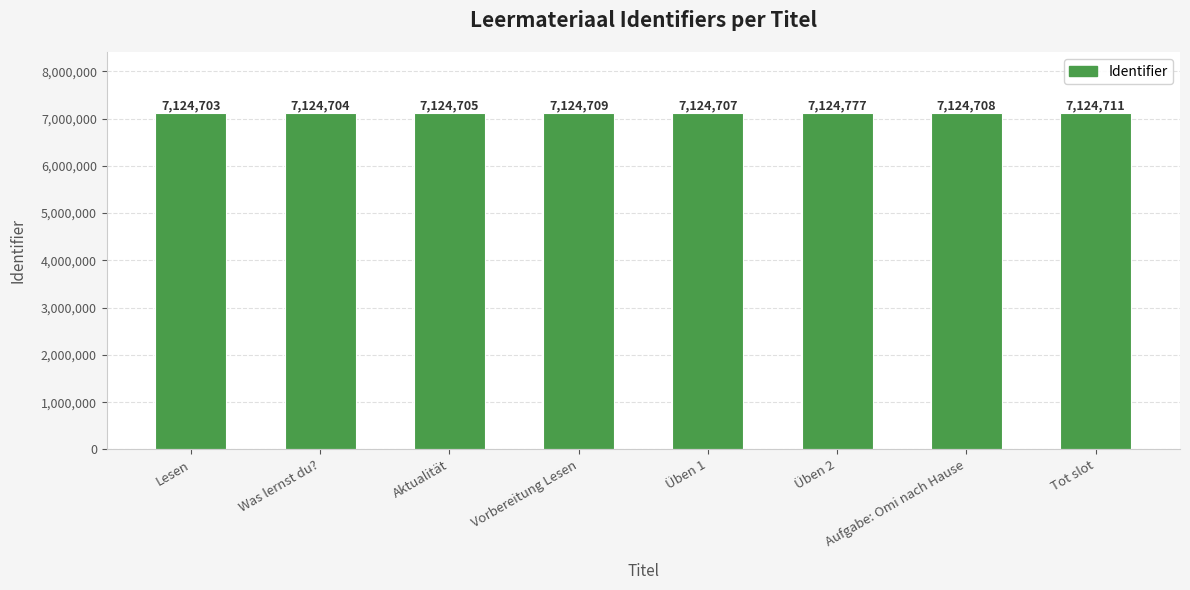

What is the average value?

7124716